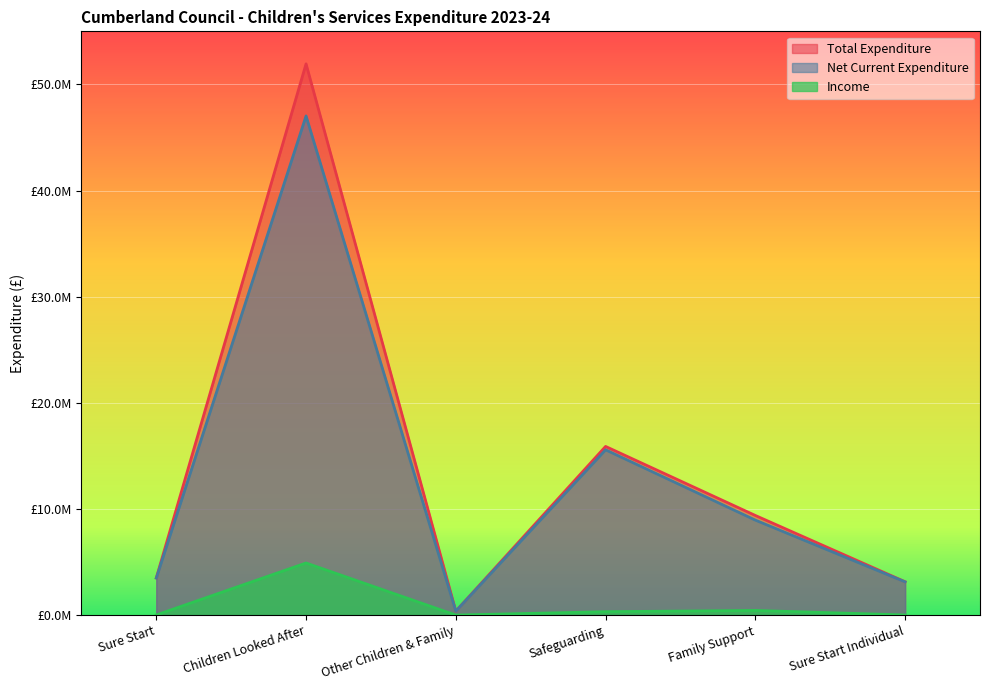

Which series changed the most between Sure Start and Family Support?

Total Expenditure